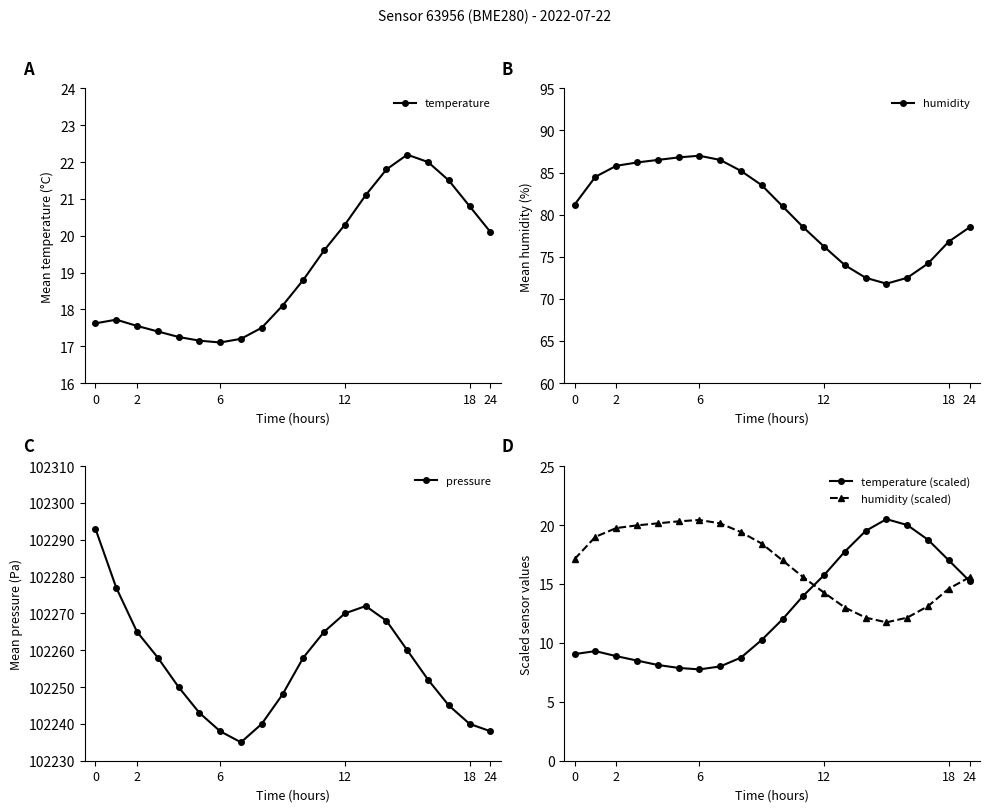

What are all the series names shown in the legend?

temperature, humidity, pressure, temperature (scaled), humidity (scaled)